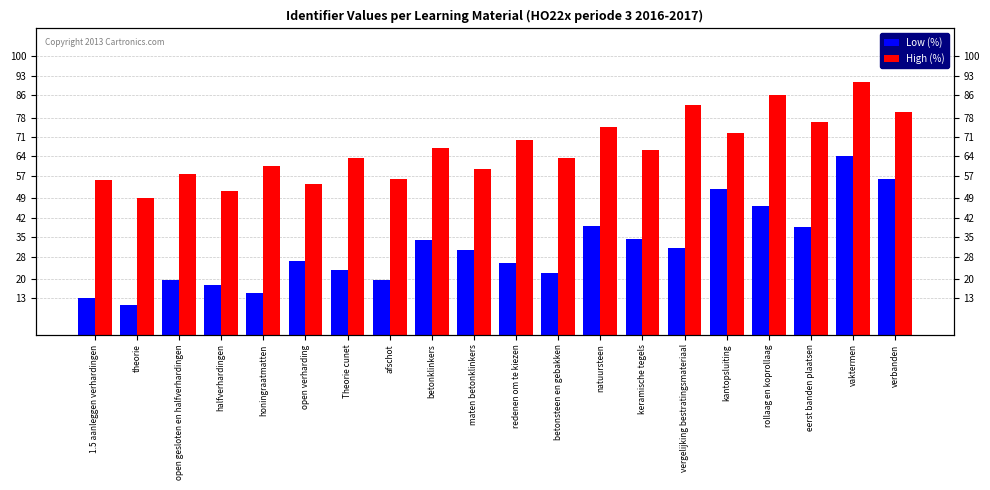

What is the average value of the High (%) series?

66.9